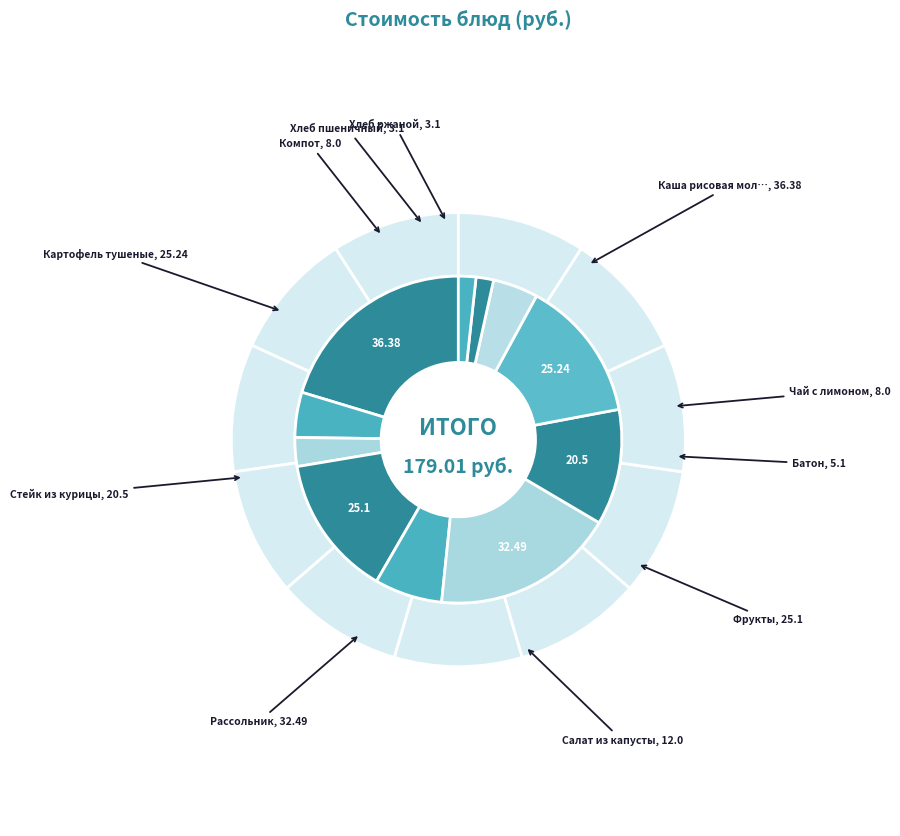

To the nearest percent, what is the difference between the largest and smallest slice percentages?

19%